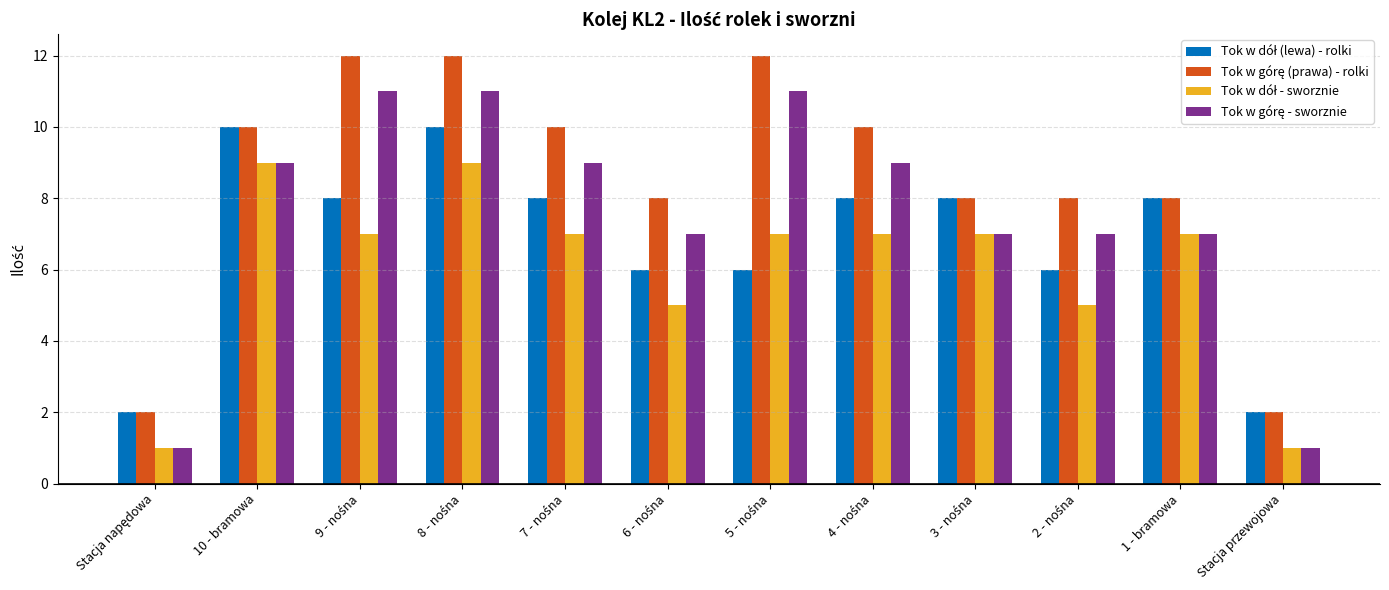

How many distinct data groups are displayed?

4